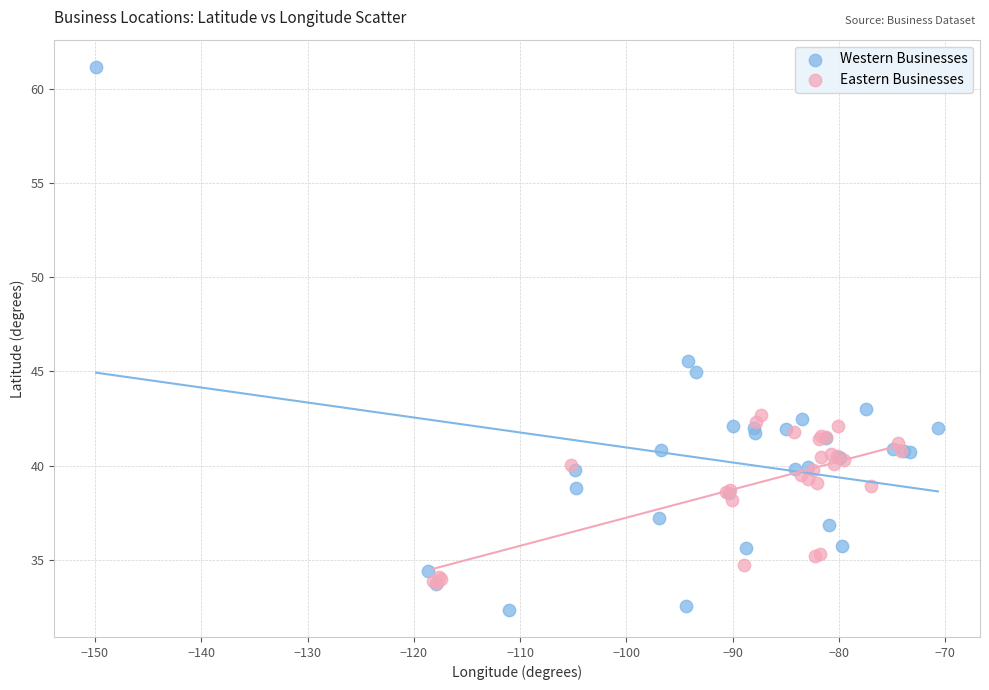

Which series contains the lowest Y value?

Western Businesses